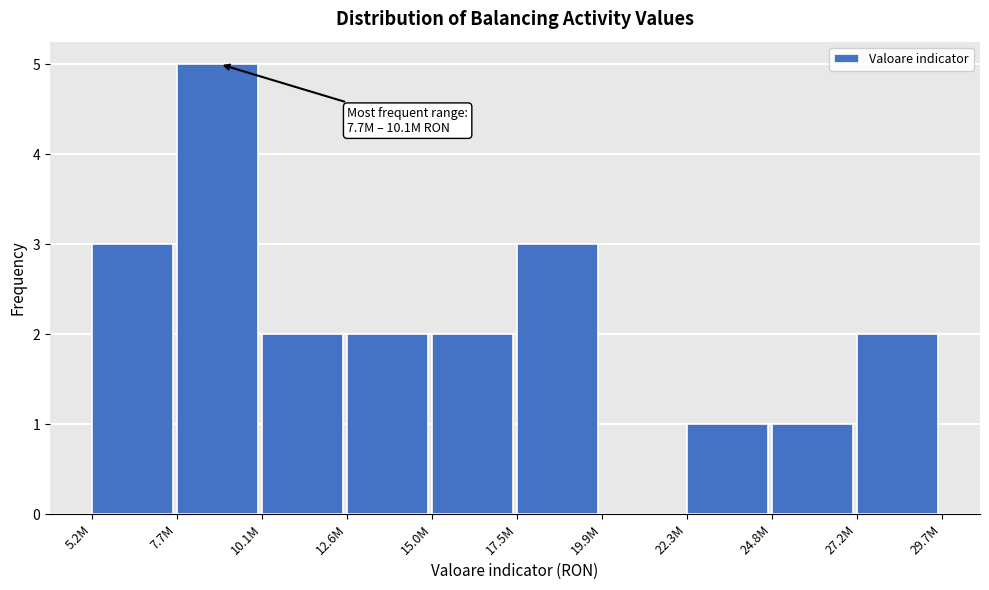

Reading right to left, extract all data points from this chart.

27.2M=2	24.8M=1	22.3M=1	19.9M=0	17.5M=3	15.0M=2	12.6M=2	10.1M=2	7.7M=5	5.2M=3